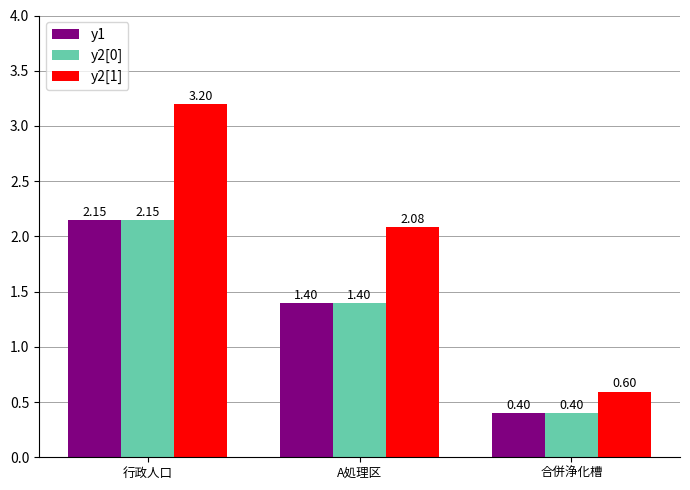

What are all the series names shown in the legend?

y1, y2[0], y2[1]